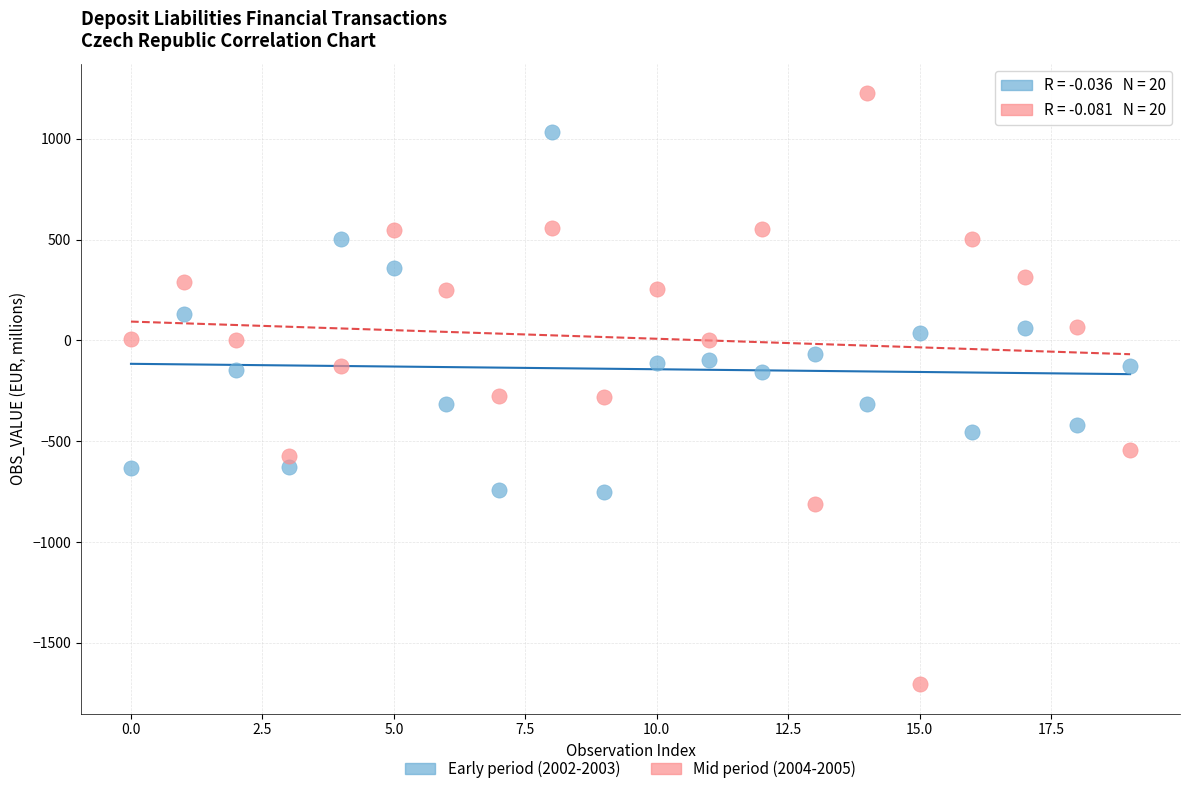

Which series reaches the minimum Y coordinate?

Mid period (2004-2005)